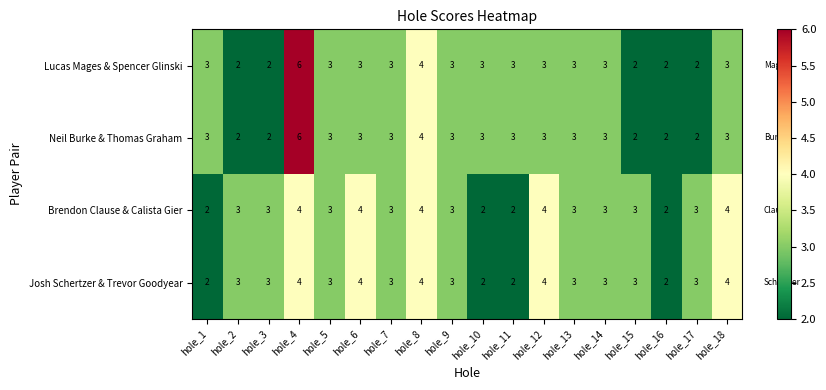

What is the average value of the Josh Schertzer & Trevor Goodyear series?

3